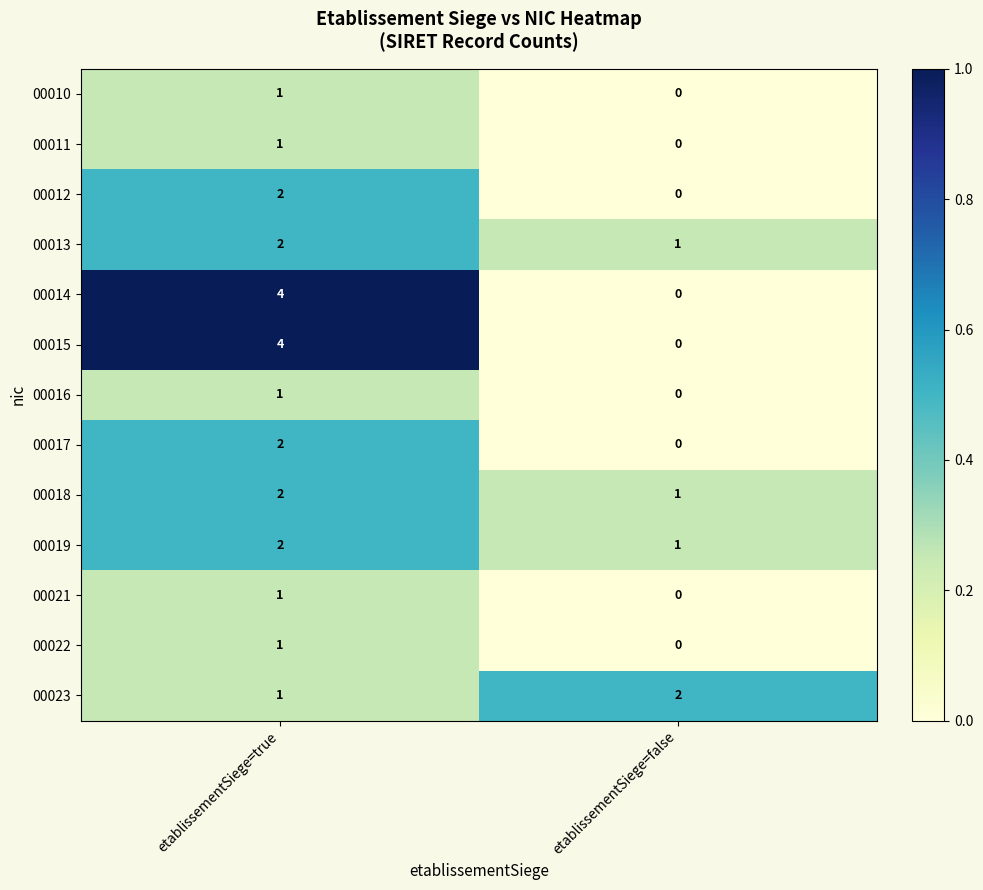

At which category is the sum across all series the highest?

etablissementSiege=true